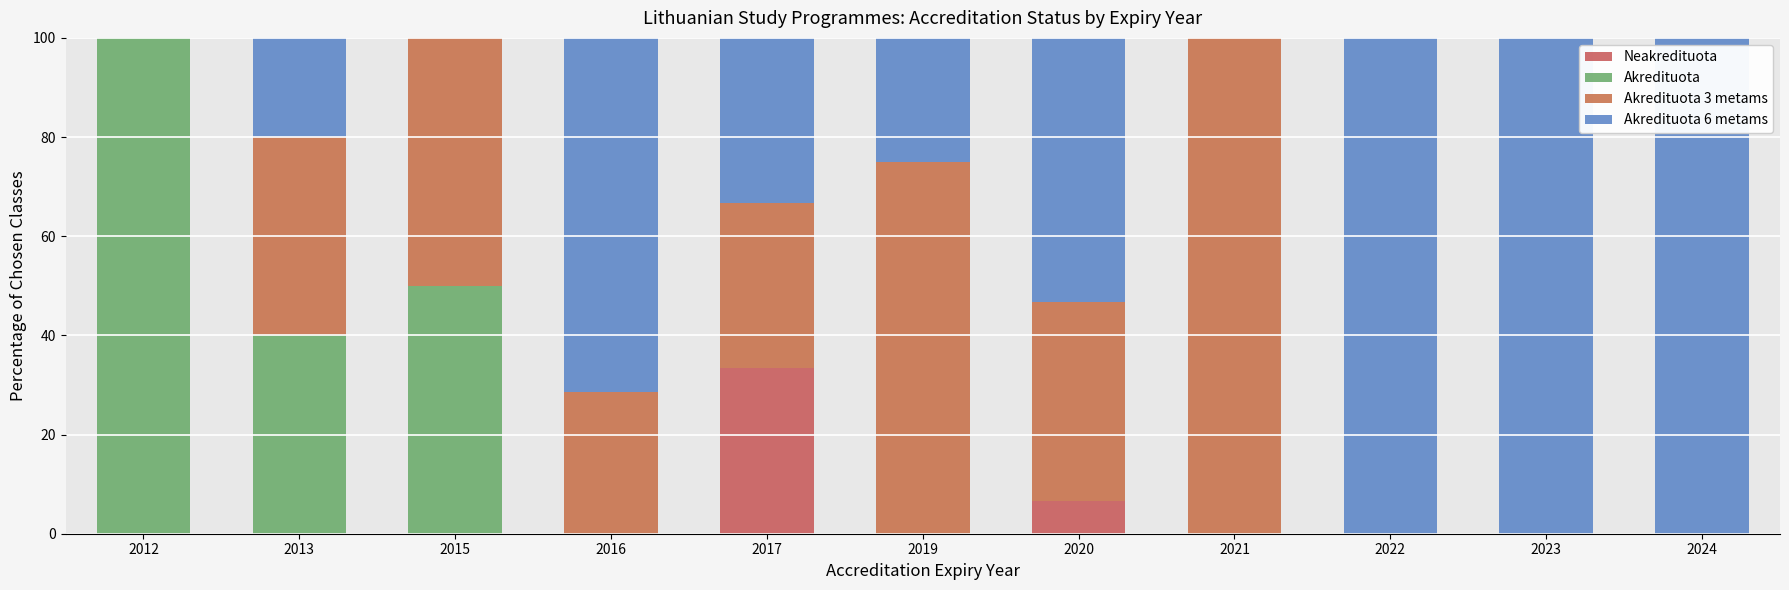

How many Akredituota 3 metams values are between 0 and 50?

9